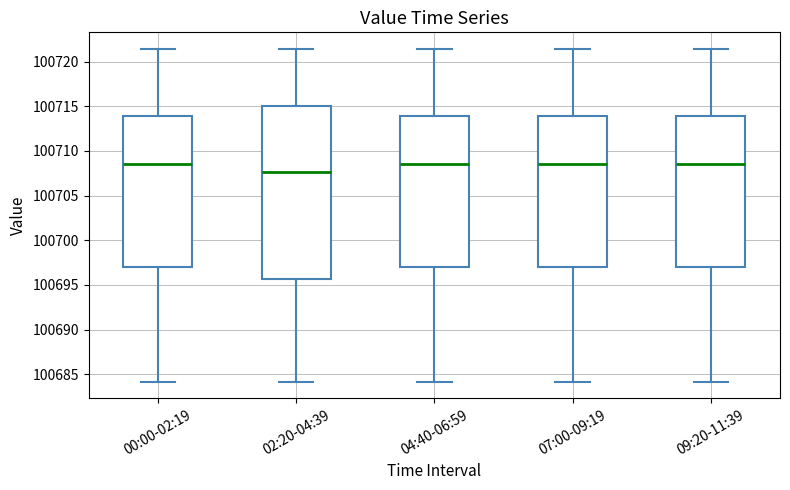

Where does the median line of the box for 00:00-02:19 sit on the y-axis? The values are not printed on the chart, so give them approximately, as read against the axis.

100708.5